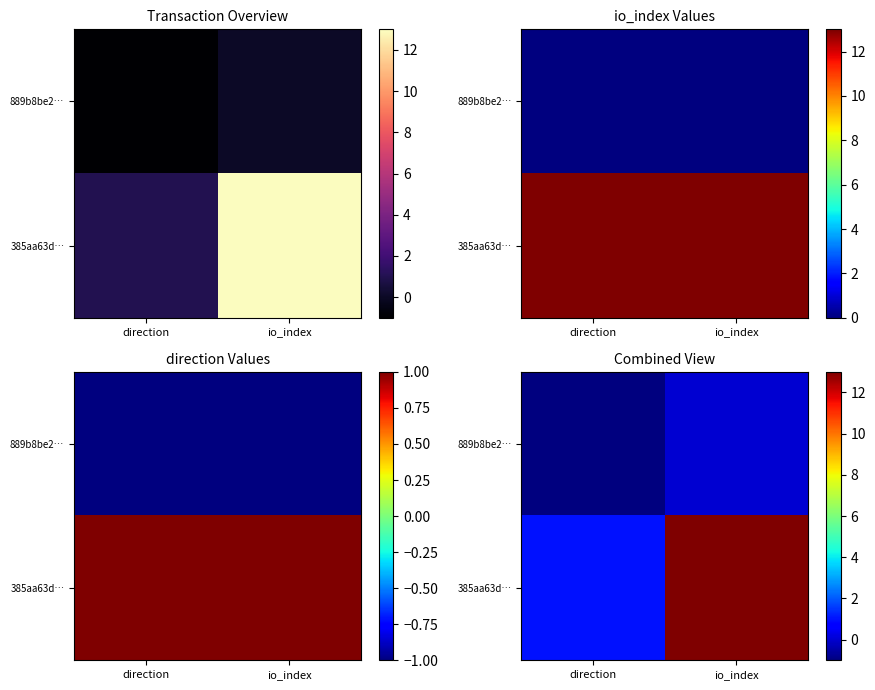

The 385aa63d… series shows 13 at io_index. True or false?

True